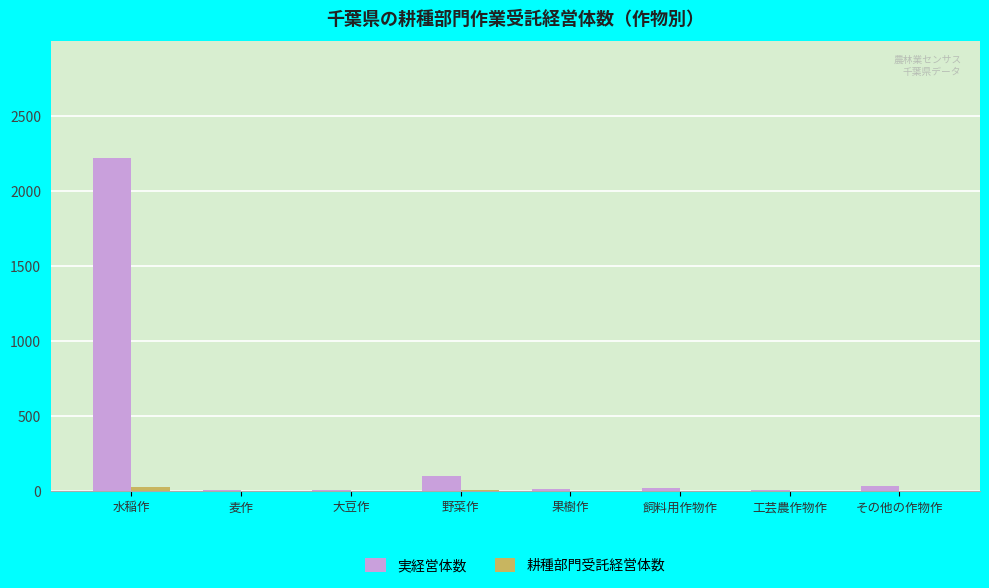

What is the greatest value displayed?

2221